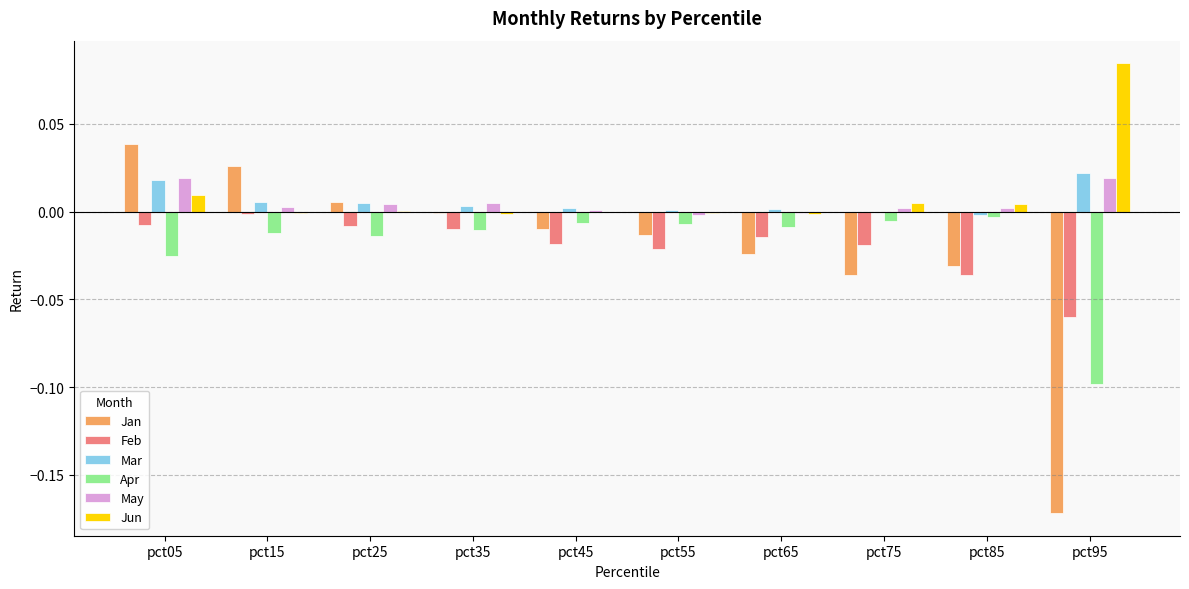

Is the value of Apr at pct15 greater than the value of Mar at pct55?

No